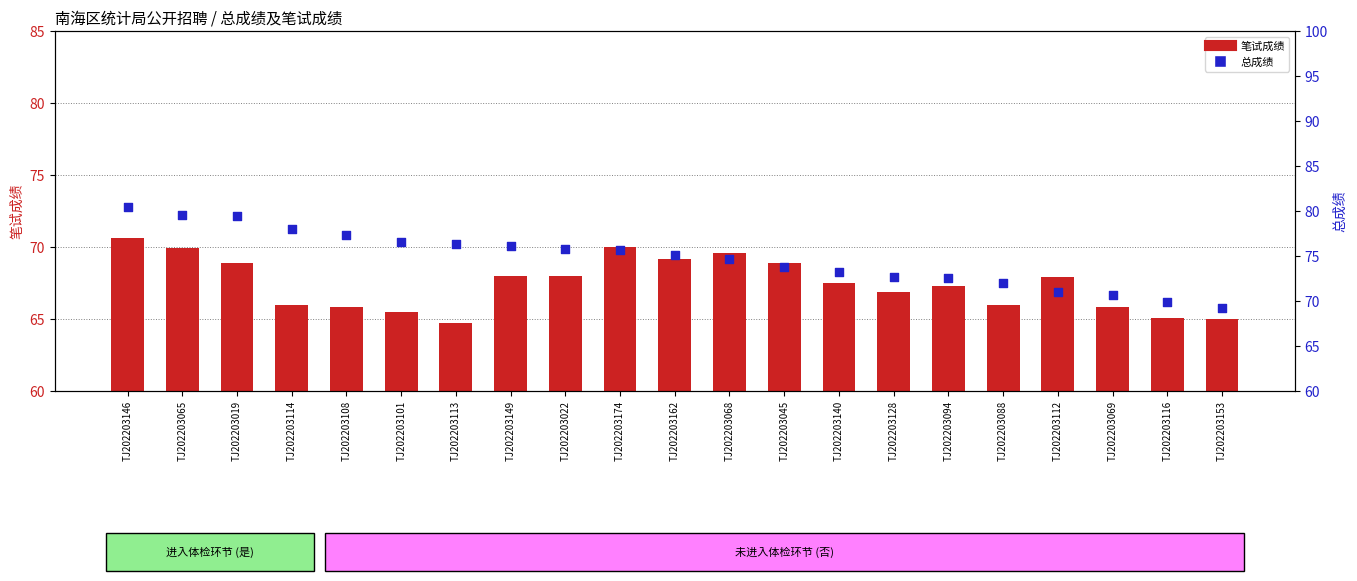

At which category is the sum across all series the highest?

TJ202203146